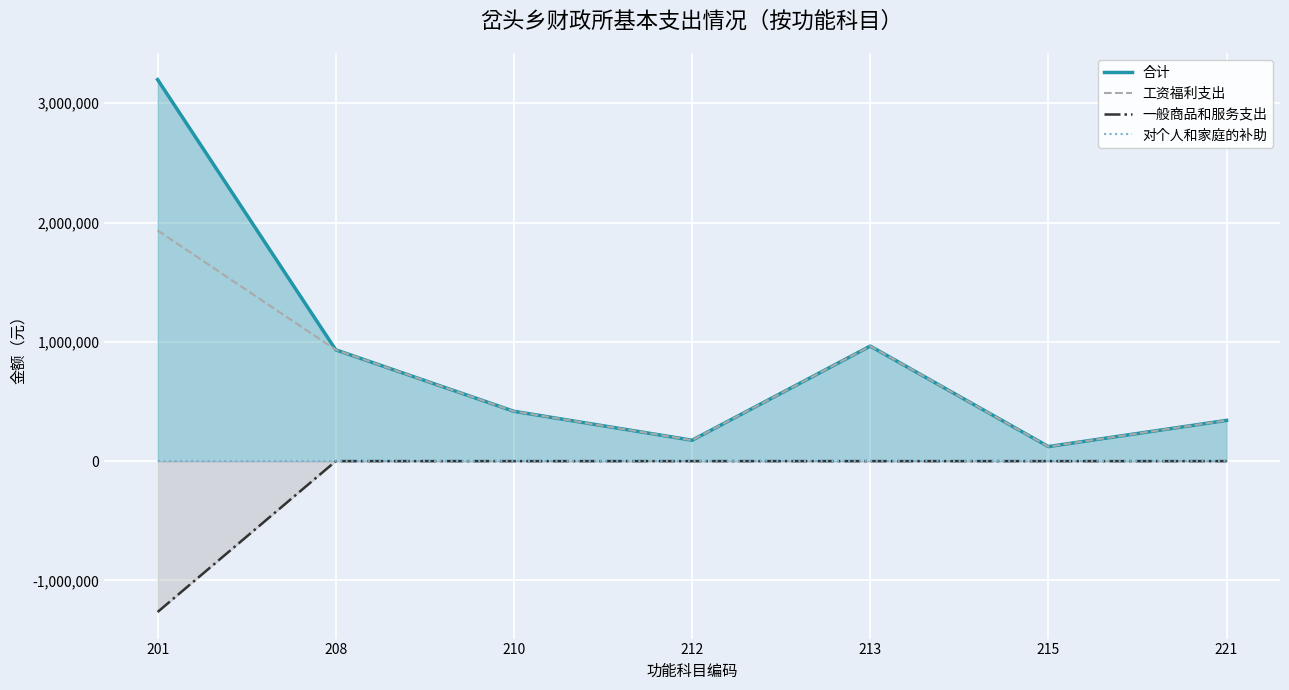

What is the lowest value of the 工资福利支出 series?

121796